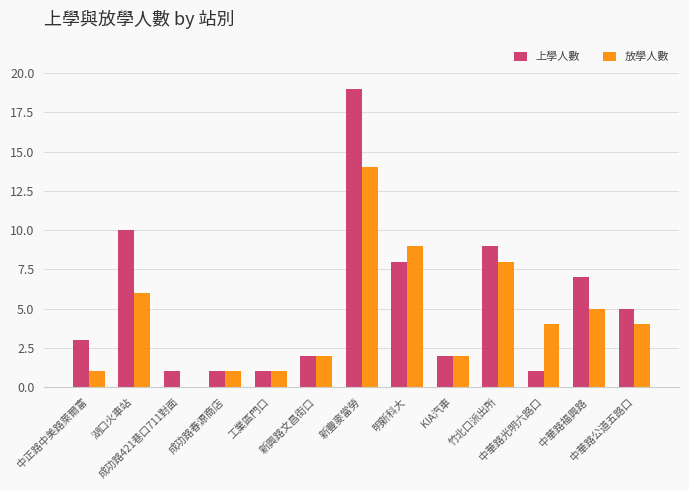

Which series has the largest total across all categories?

上學人數